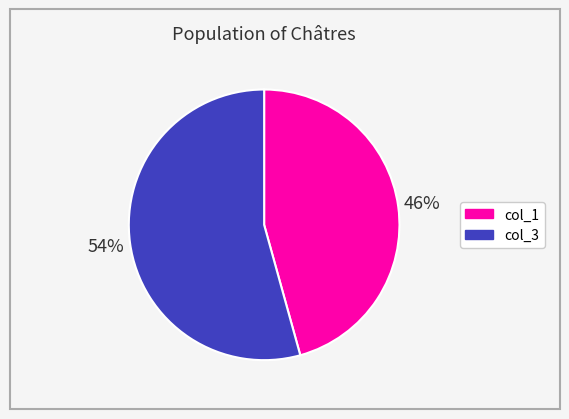

Does col_3 represent more than half of the total?

Yes